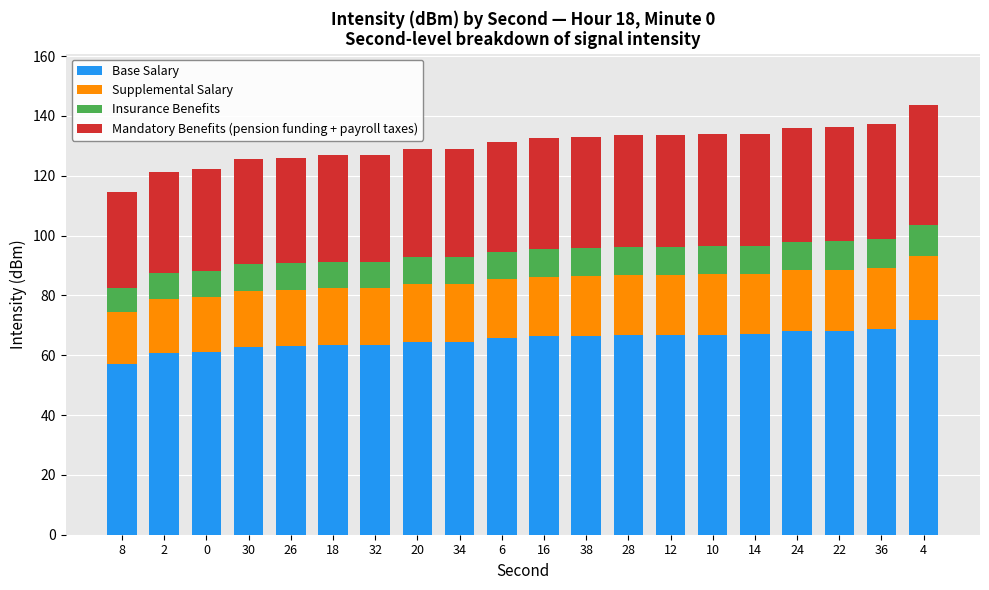

What is the sum of the Base Salary values at 22 and 12?

135.0